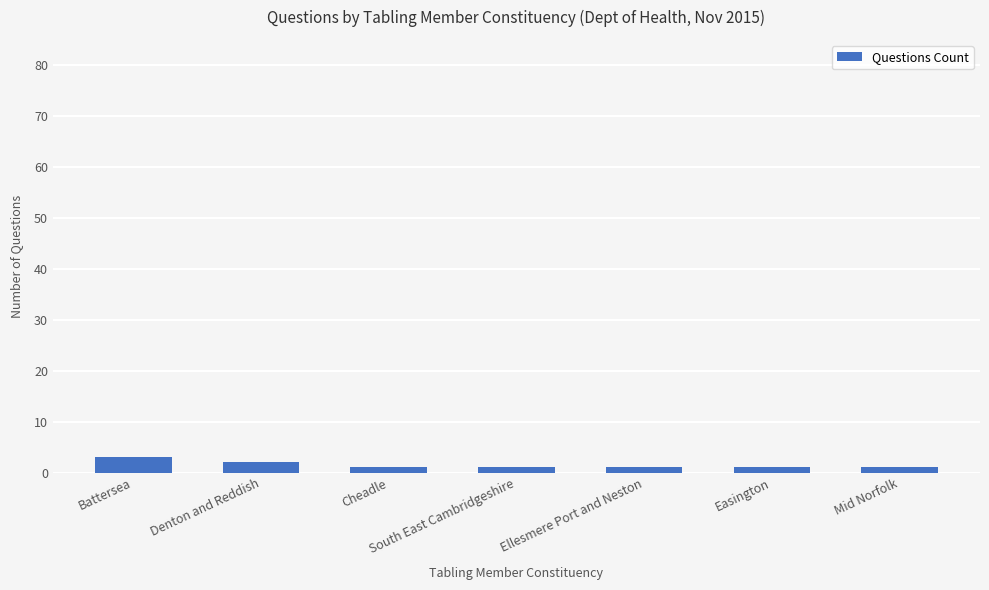

The value at Denton and Reddish is 2. True or false?

True